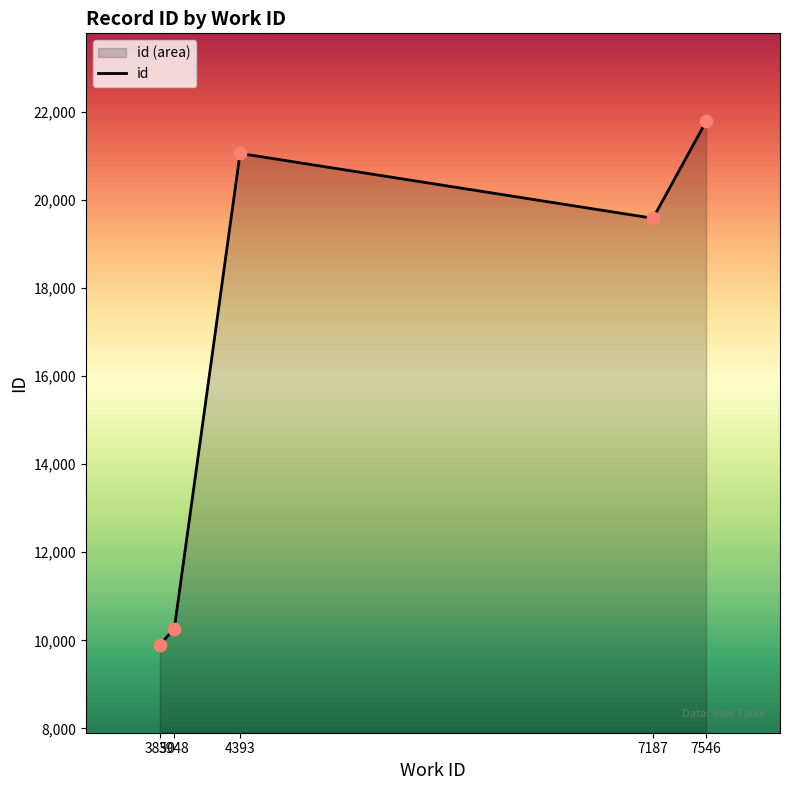

What is the change in value from 3948 to 7546?

+11518.0